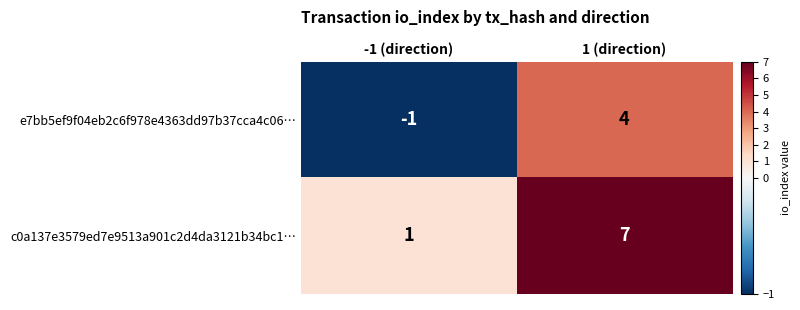

How many data points in e7bb5ef9f04eb2c6f978e4363dd97b37cca4c06… are less than 4?

1